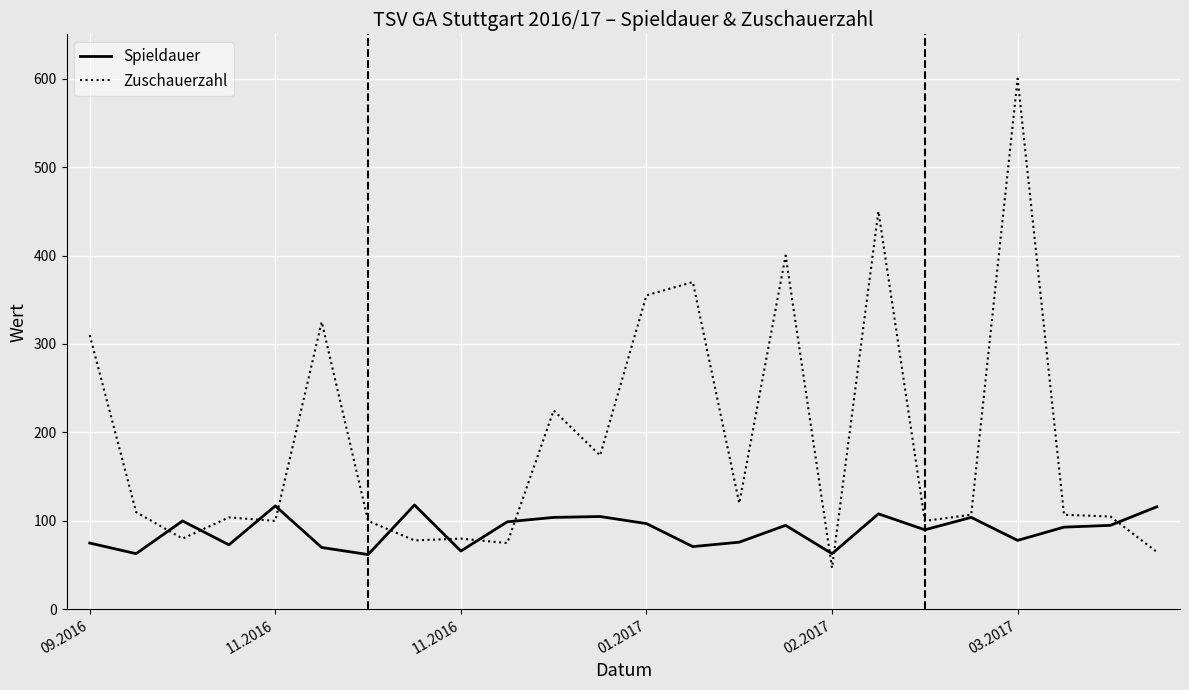

At how many categories does at least one series exceed 137?

9